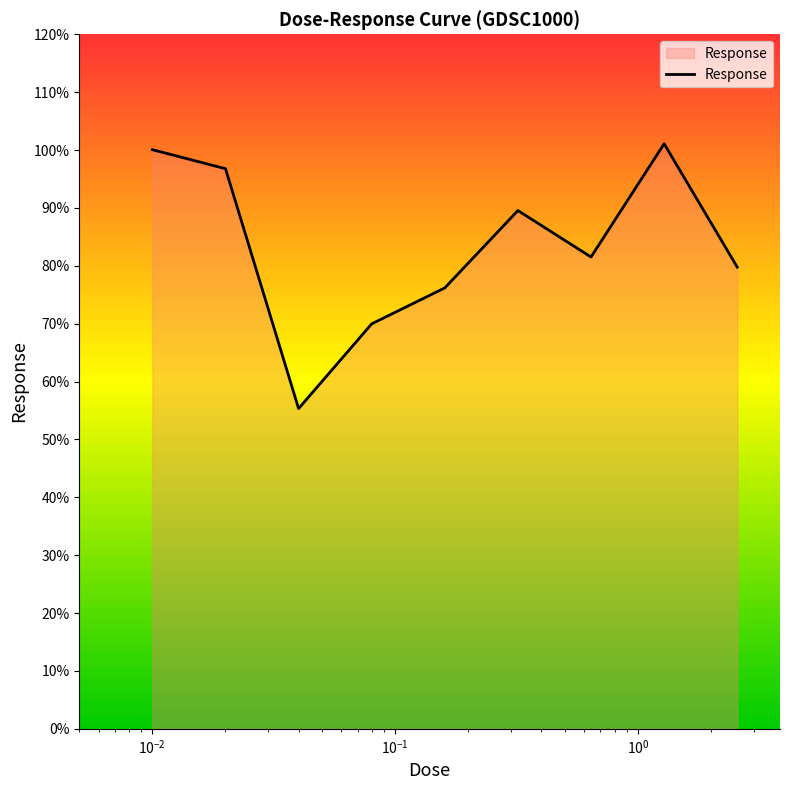

What is the difference between the maximum and minimum values?

45.8